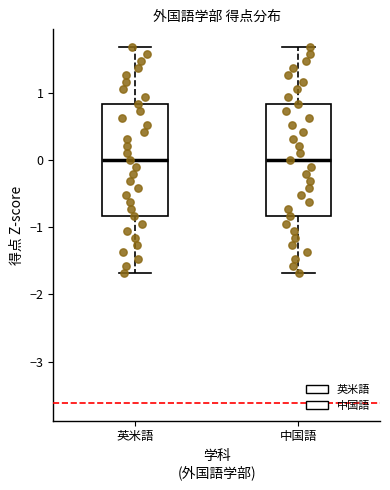

Where does the median line of the box for 英米語 sit on the y-axis? The values are not printed on the chart, so give them approximately, as read against the axis.

0.0